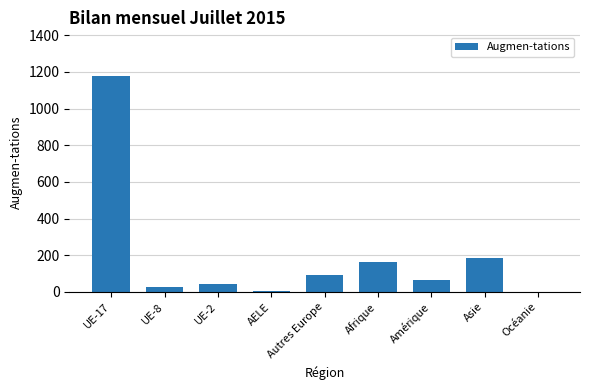

What is the sum of all values?

1759